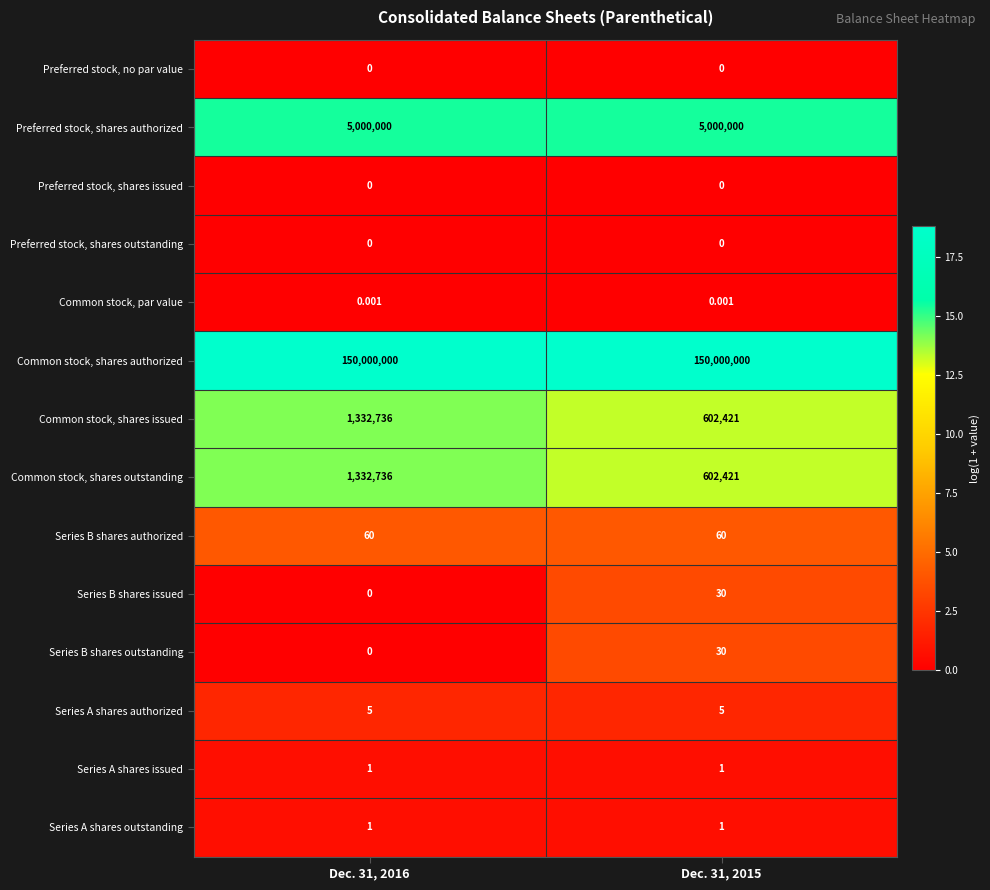

What is the spread (max minus min) of values at Dec. 31, 2015?

150000000.0